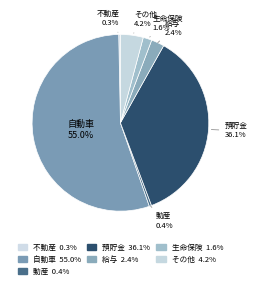

Which slice is the smallest?

不動産